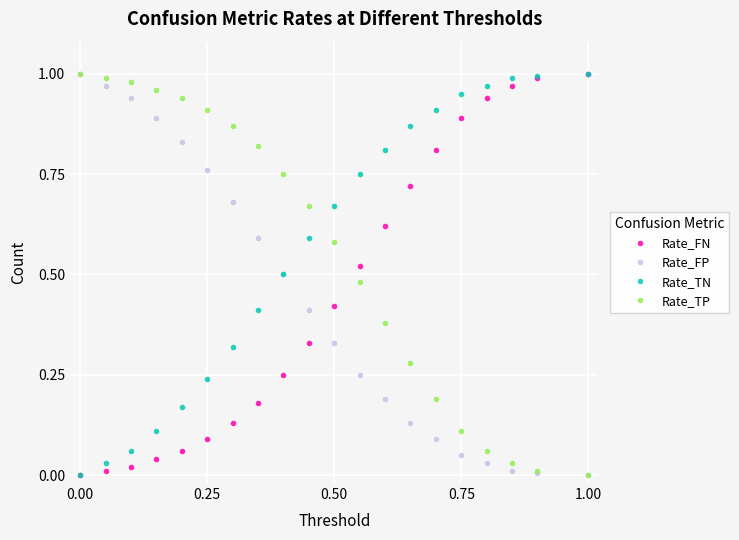

Which series ends up on top after the final intersection of Rate_FN and Rate_TP?

Rate_FN